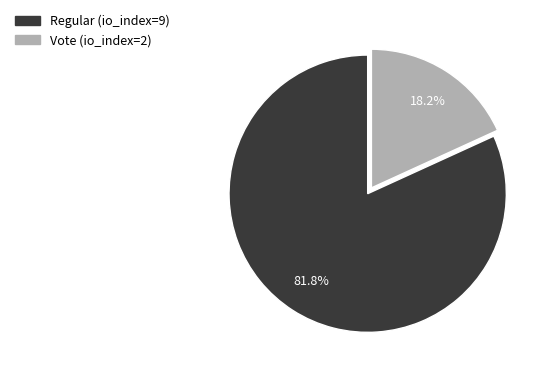

What is the majority slice?

Regular